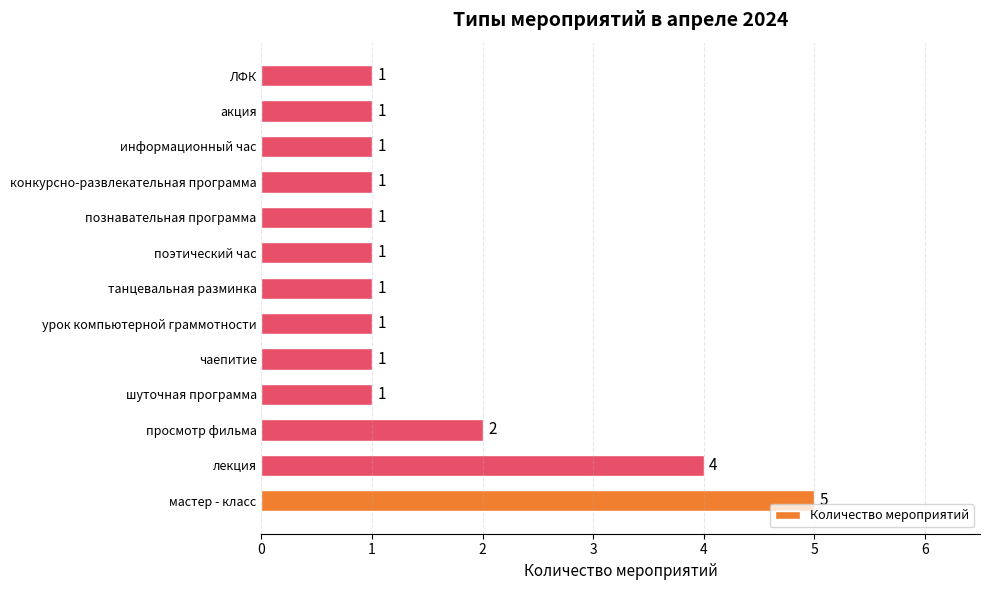

What is the difference between the maximum and minimum values?

4